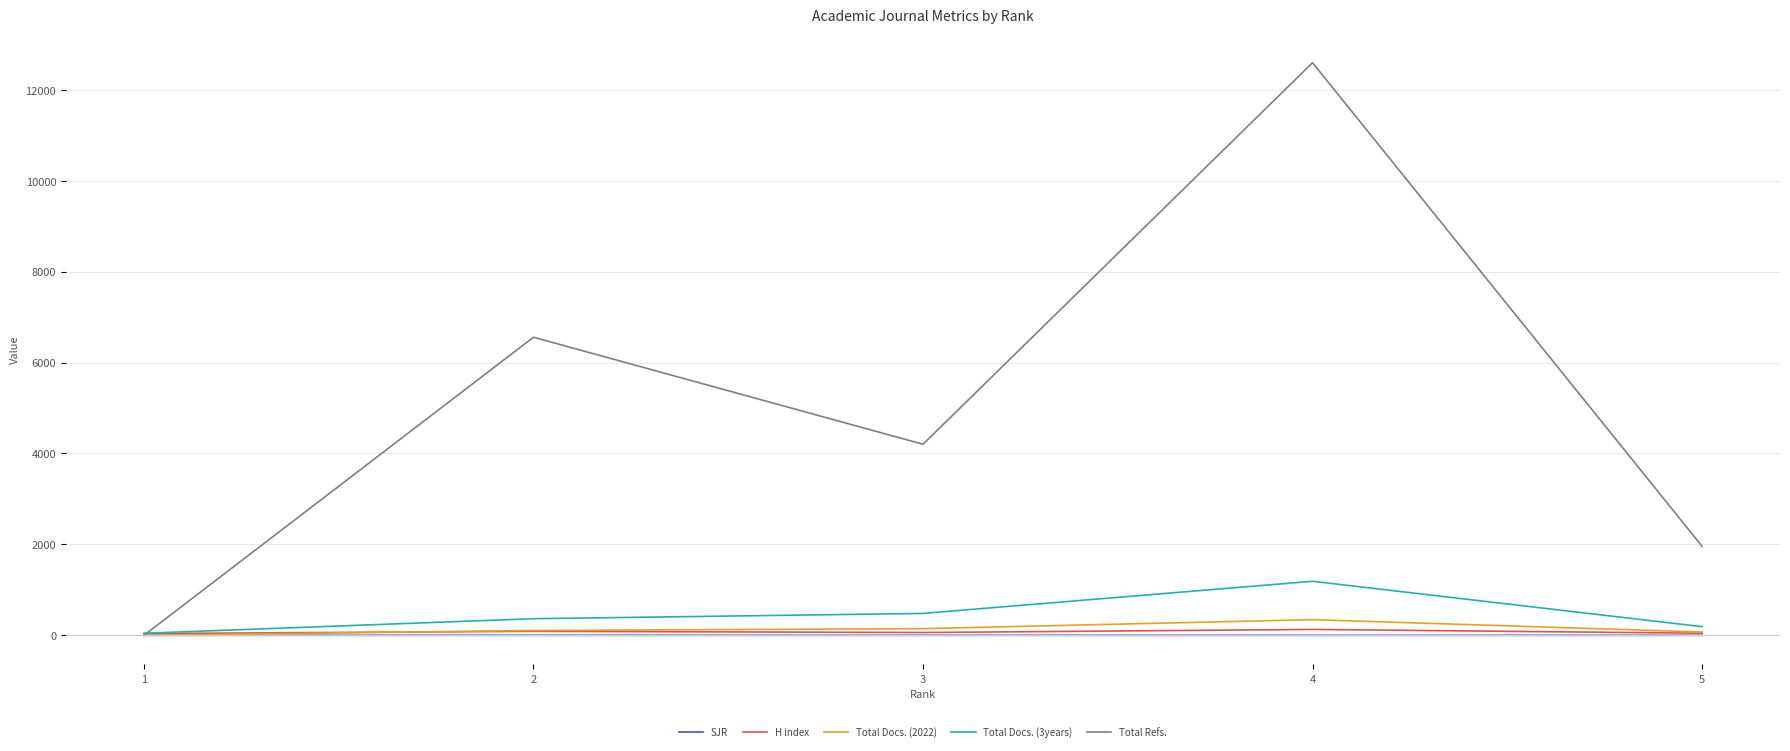

The value of Total Docs. (3years) at 2 is 366.0. True or false?

True